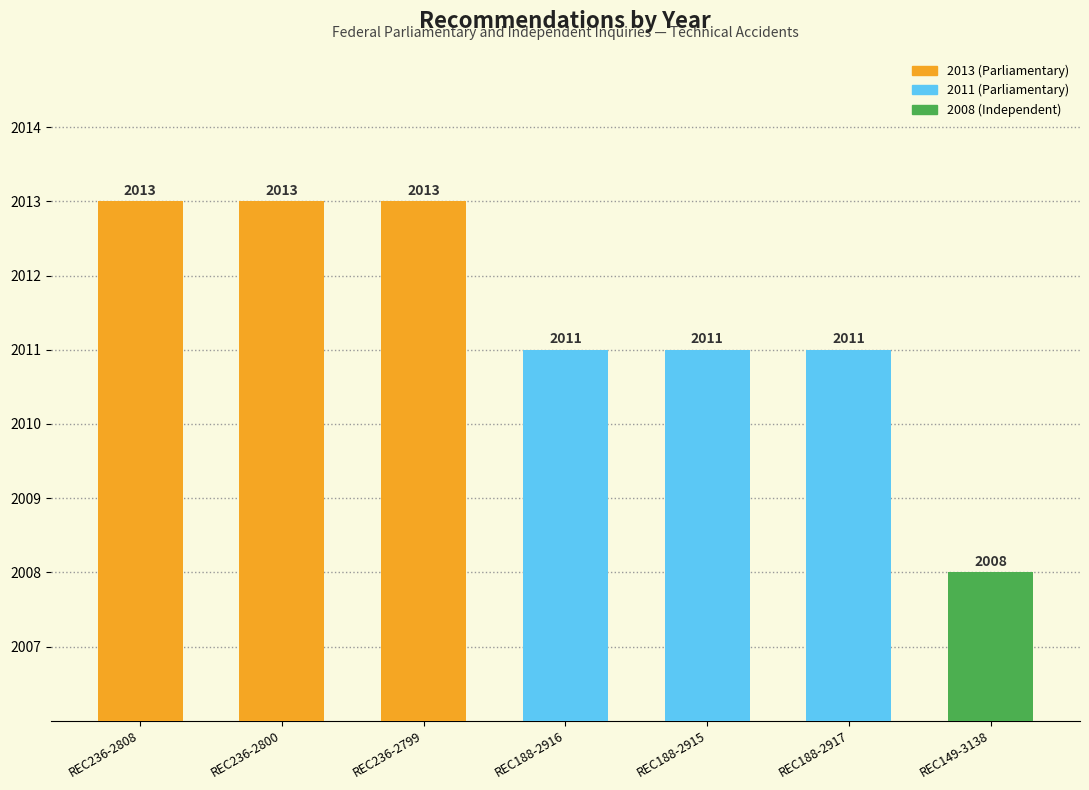

What is the value of the 4th bar from the left?

2011